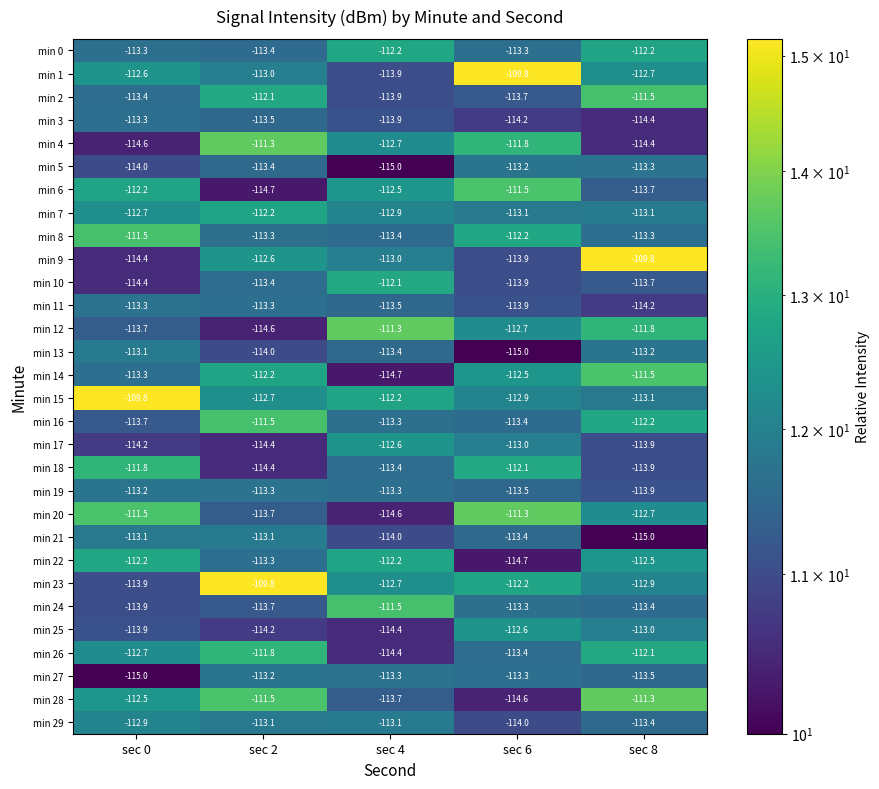

How many data points does each series have?

5